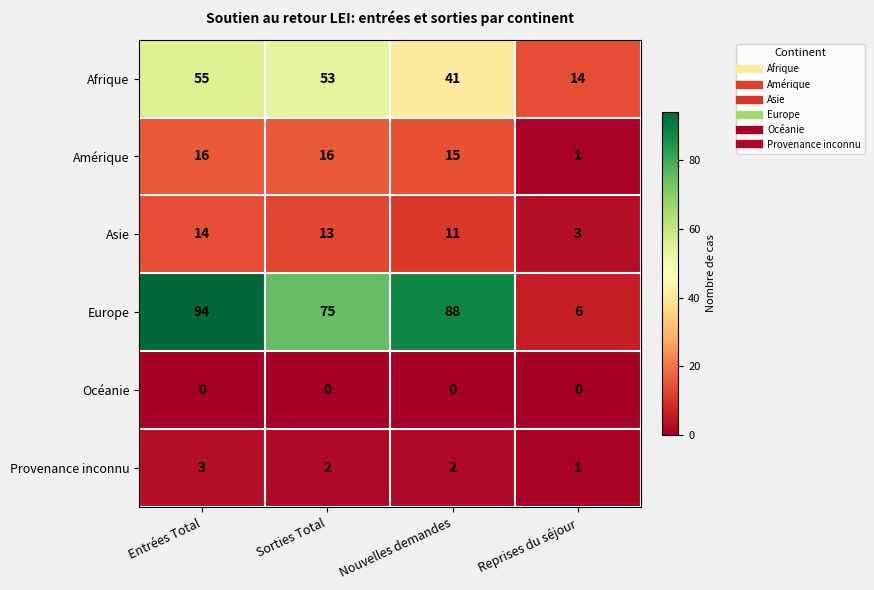

Rank the series by their maximum value, from lowest to highest.

Océanie, Provenance inconnu, Asie, Amérique, Afrique, Europe